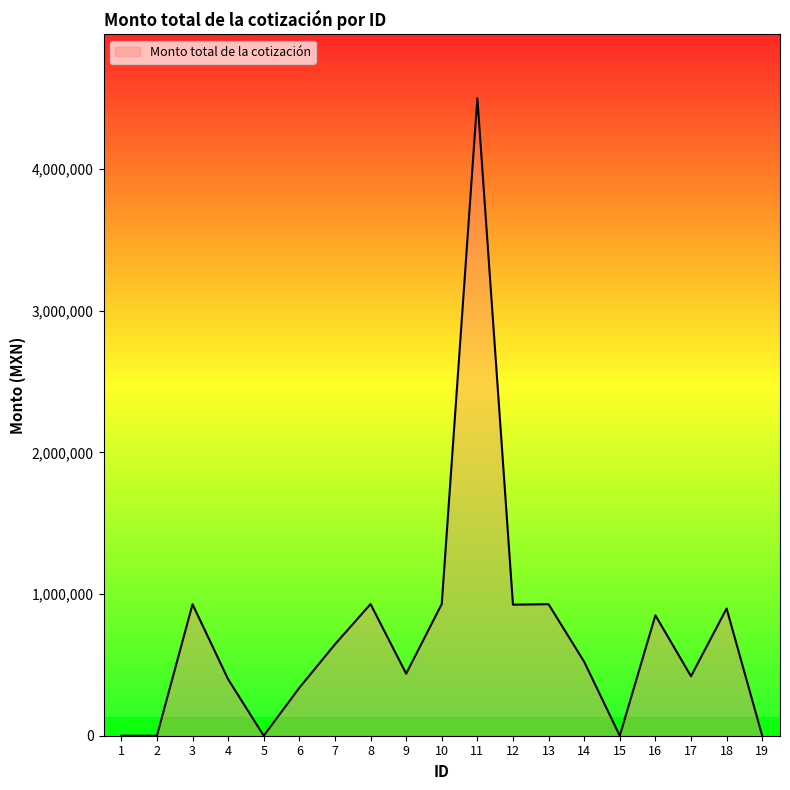

Is it true that the value at 7 is 644965.8?

True